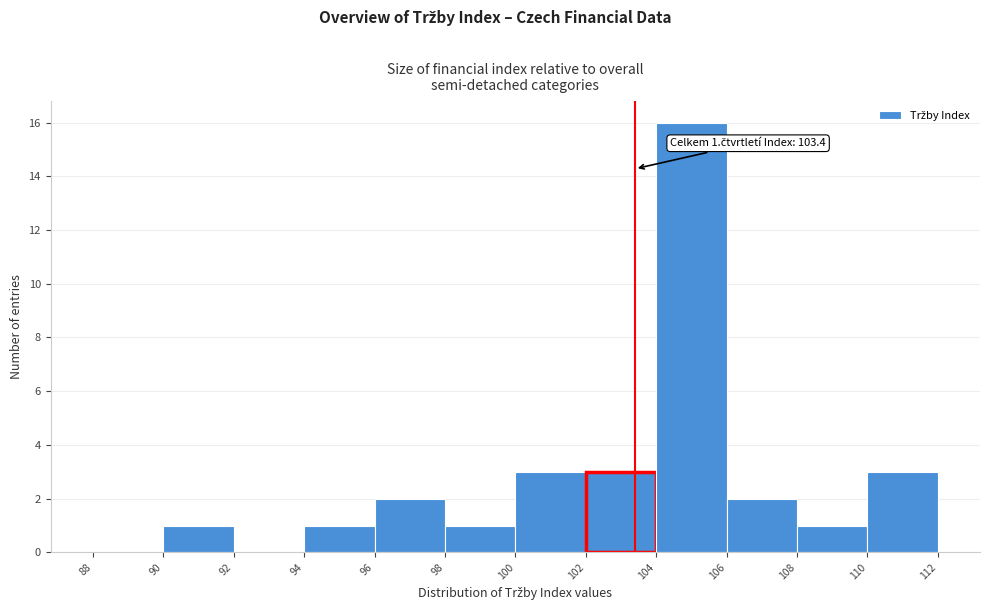

Over which range of the x-axis is the bar tallest?

104 to 106